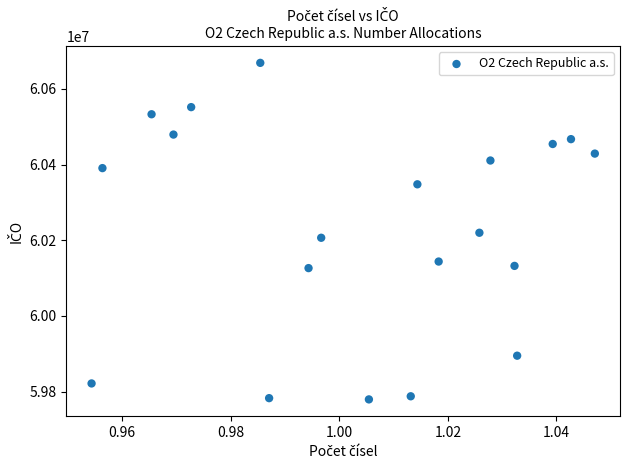

What is the range of Y values (max minus min)?

889677